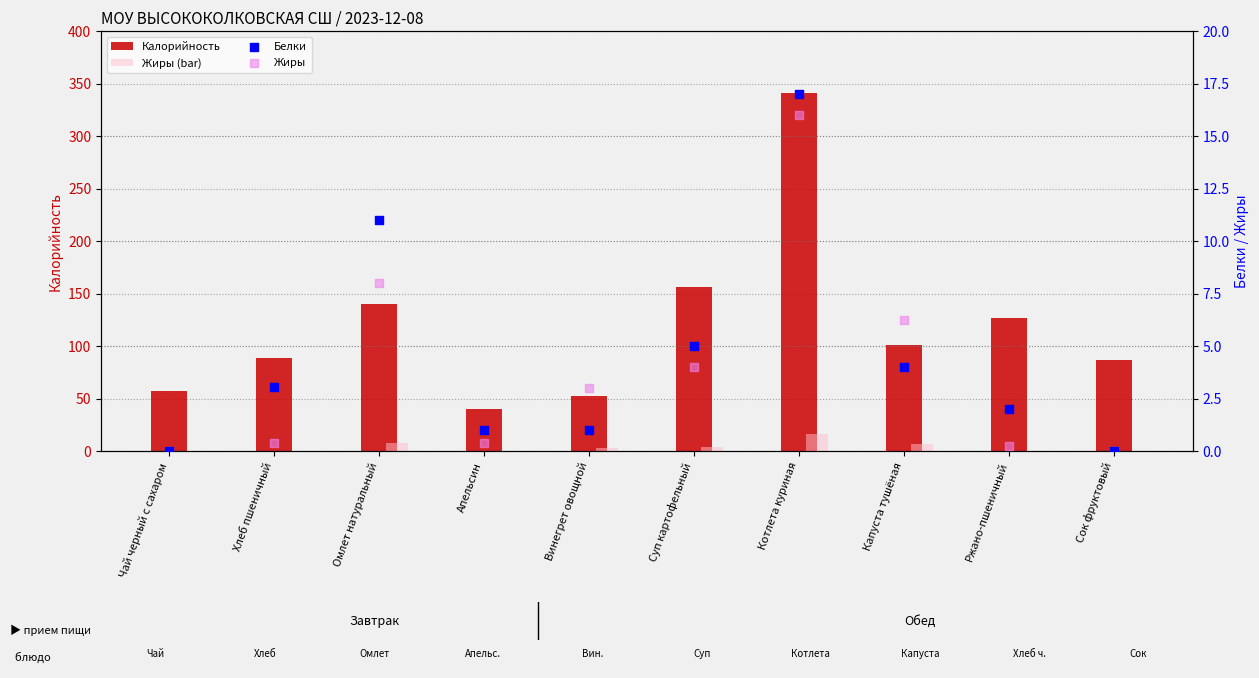

Is the value of Белки at Капуста тушёная greater than the value of Жиры at Сок фруктовый?

Yes